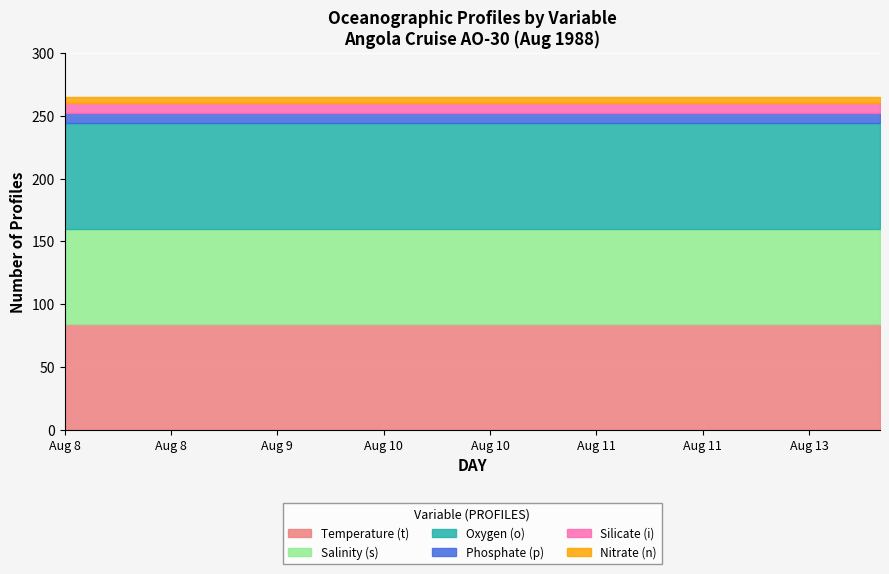

How many lines are shown in the chart?

6